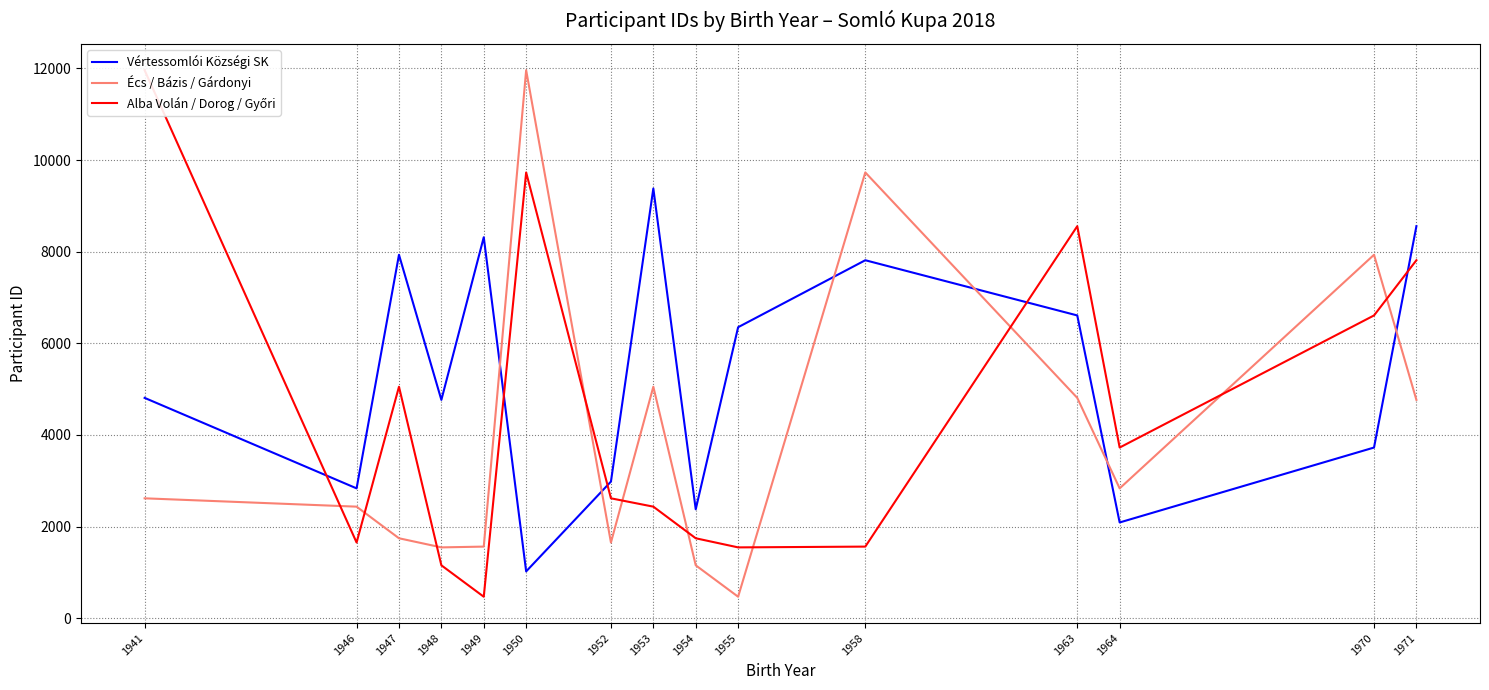

How many values in the Alba Volán / Dorog / Győri series exceed 2617?

7